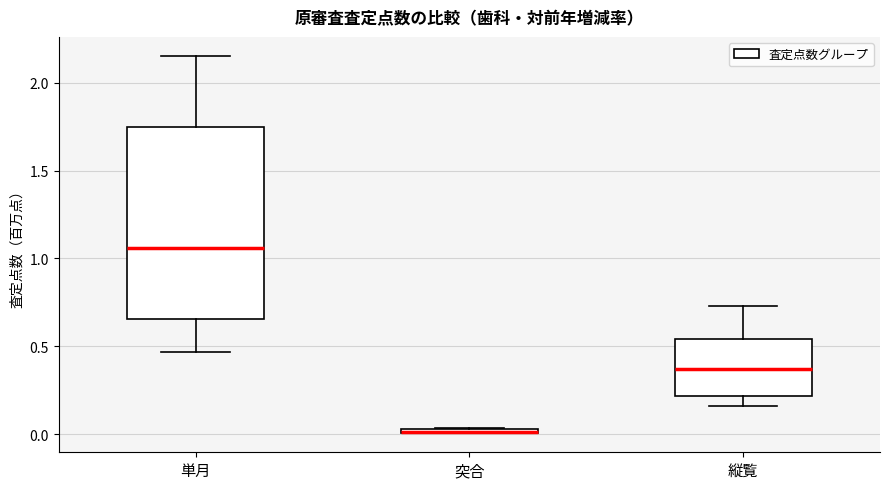

Comparing the boxes themselves (not the whiskers), which one is the tallest?

単月